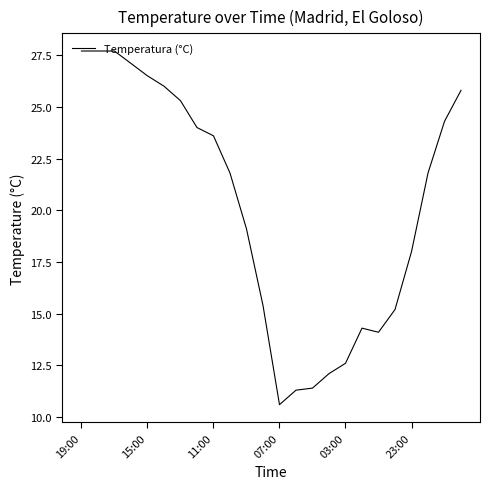

Reading left to right, transcribe all the data shown in this chart.

27.7	27.7	27.7	27.1	26.5	26.0	25.3	24.0	23.6	21.8	19.1	15.4	10.6	11.3	11.4	12.1	12.6	14.3	14.1	15.2	18.0	21.8	24.3	25.8